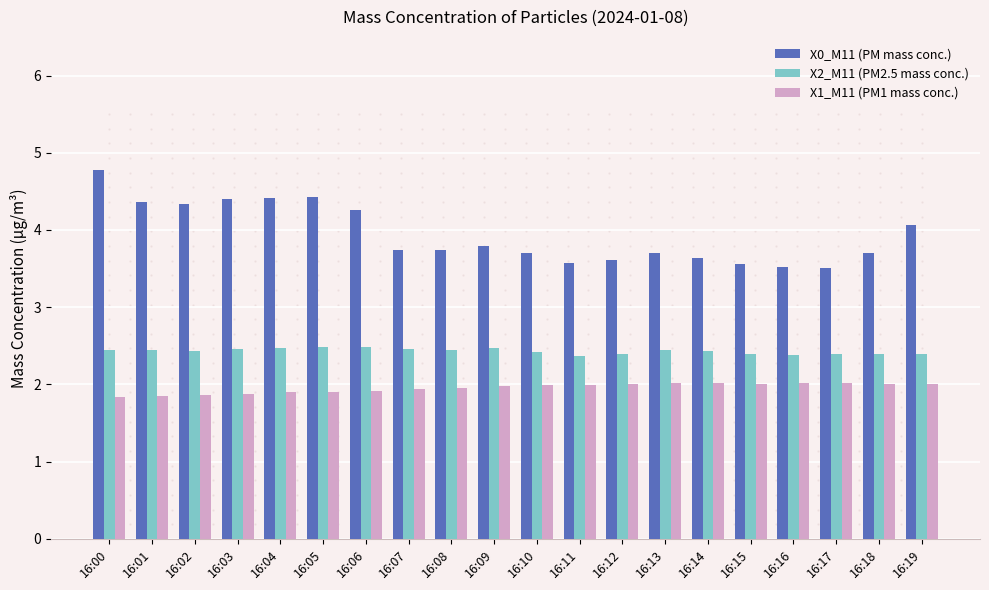

What are all the series names shown in the legend?

X0_M11 (PM mass conc.), X2_M11 (PM2.5 mass conc.), X1_M11 (PM1 mass conc.)